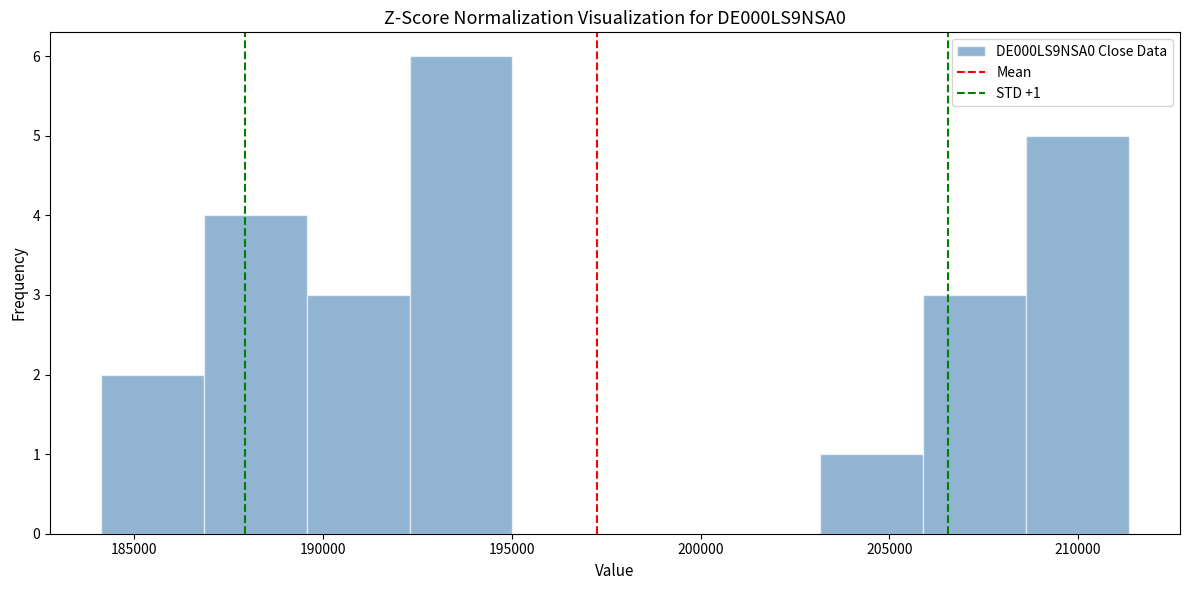

Which range on the x-axis has the tallest bar?

192500 to 195000